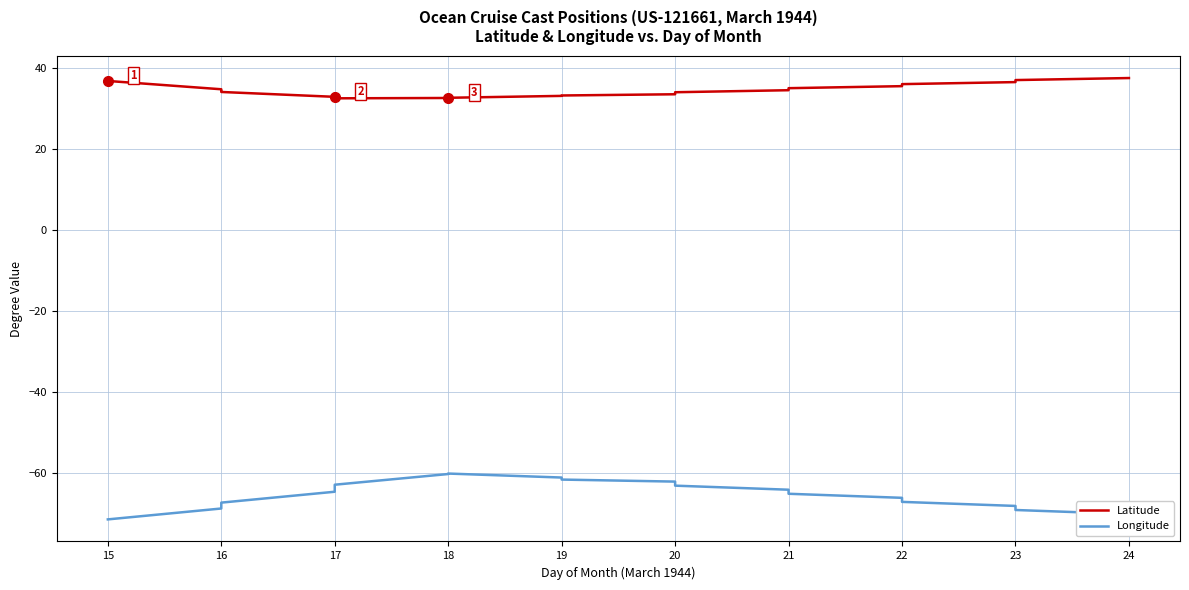

True or false: Latitude and Longitude intersect in this chart.

False